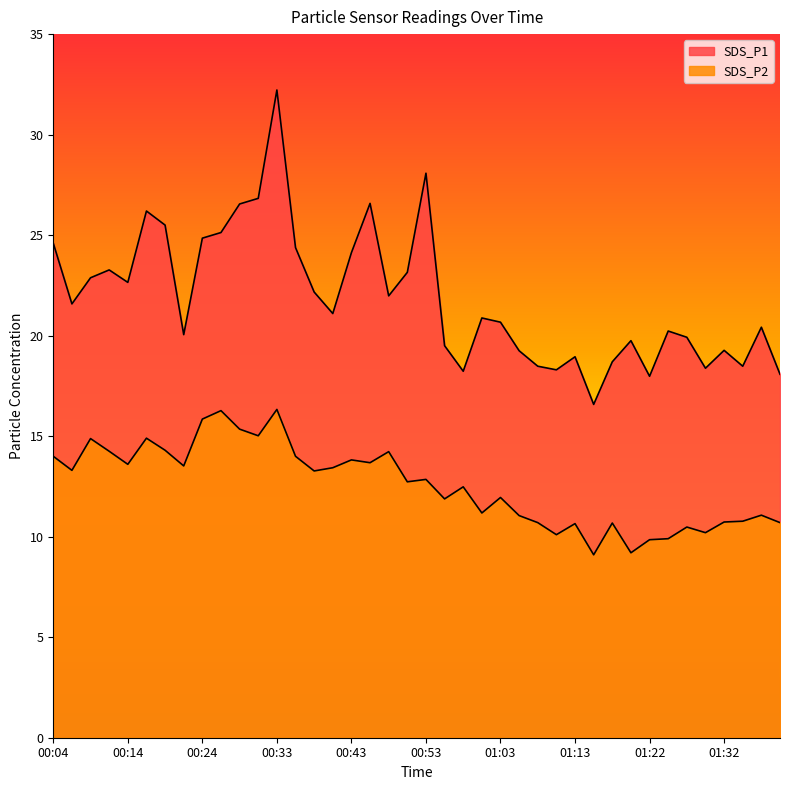

True or false: SDS_P1 and SDS_P2 cross at least once.

False